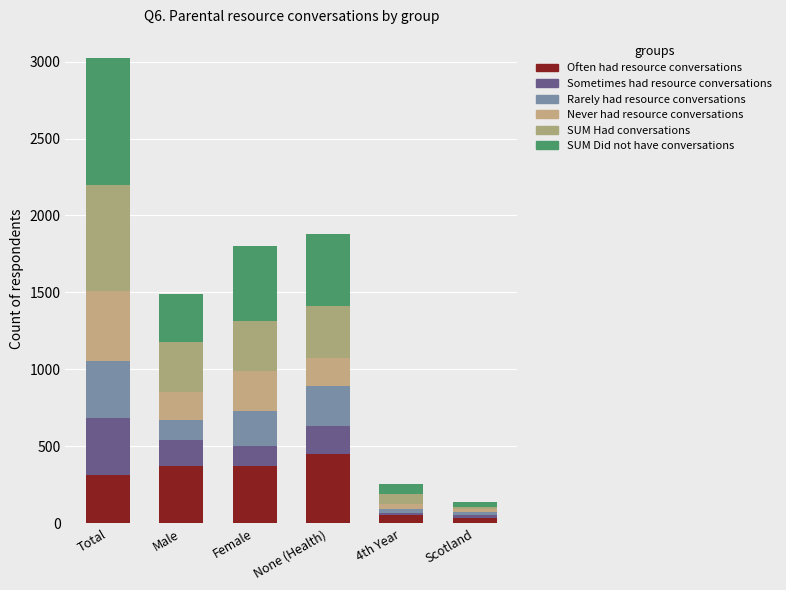

Is it true that SUM Had conversations equals 28 at Scotland?

False